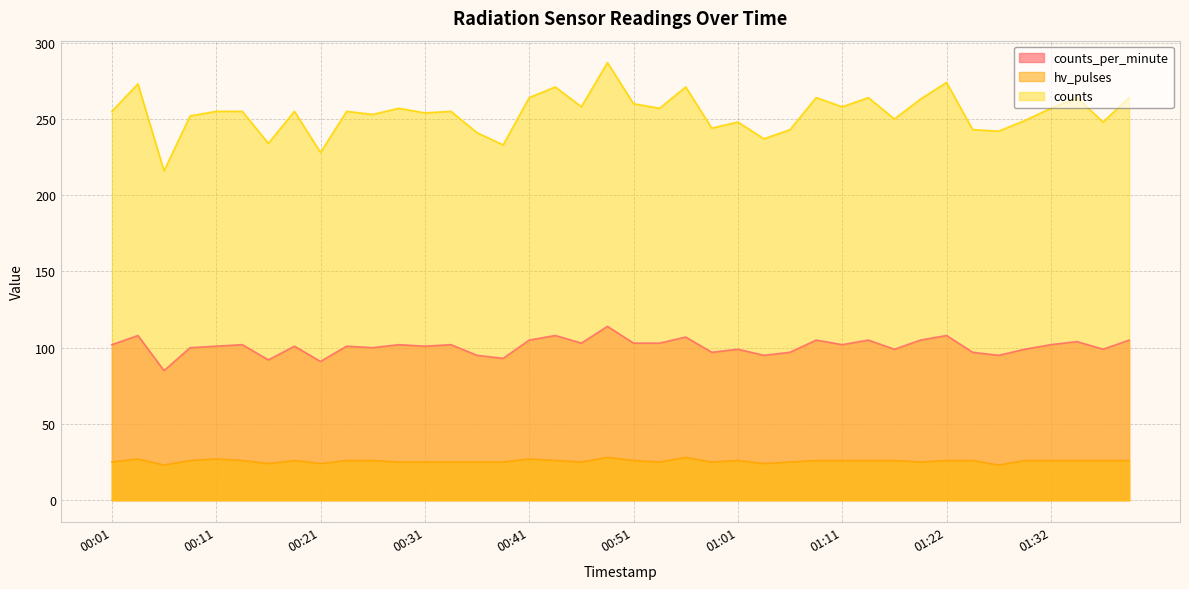

True or false: counts_per_minute and hv_pulses intersect in this chart.

False